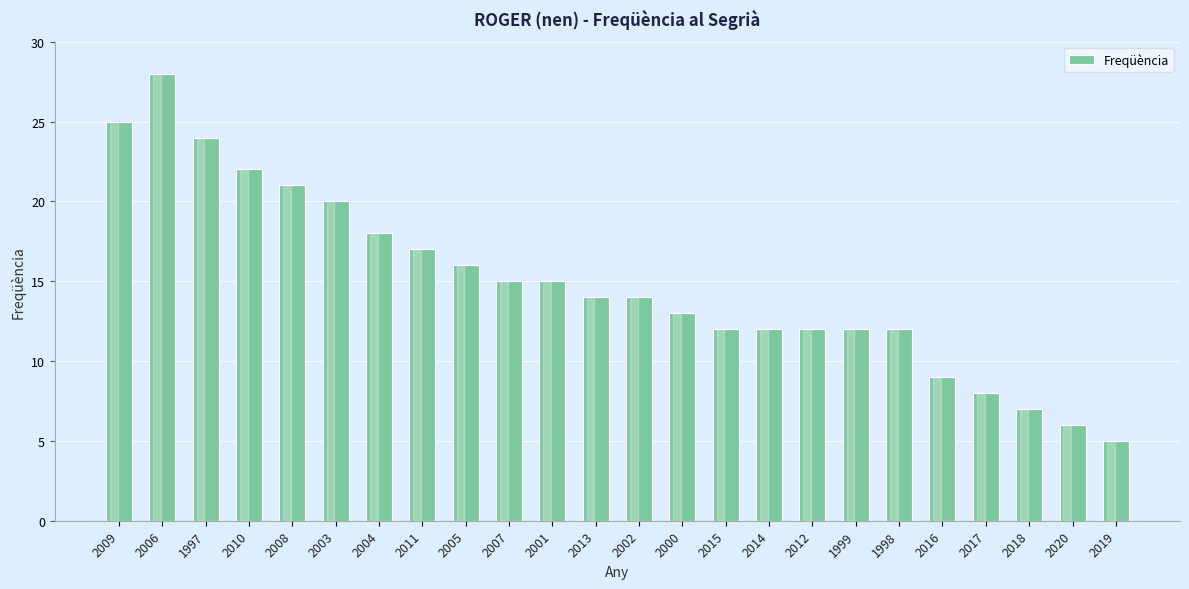

What is the sum of all values?

357